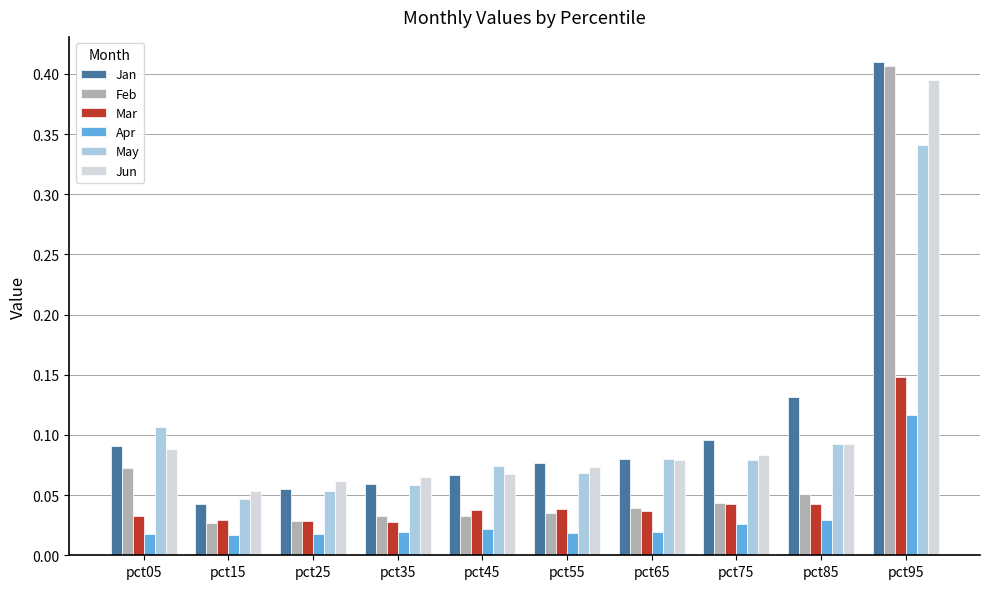

How many groups of bars are there?

10